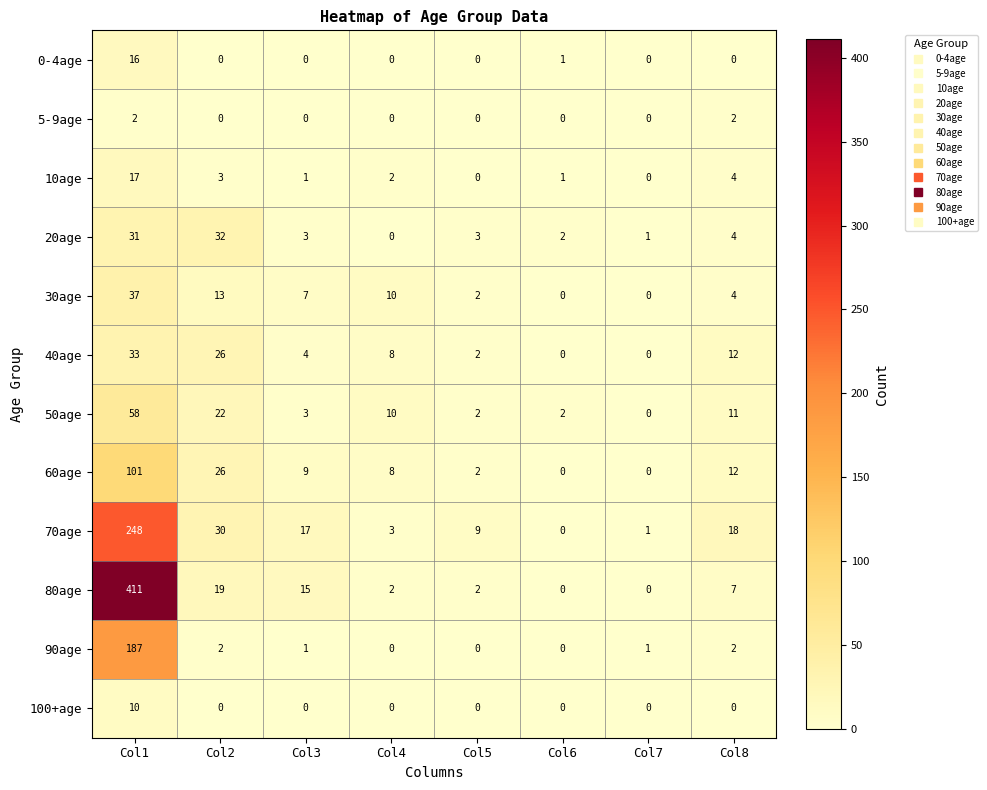

Which label corresponds to the largest value in the chart?

Col1